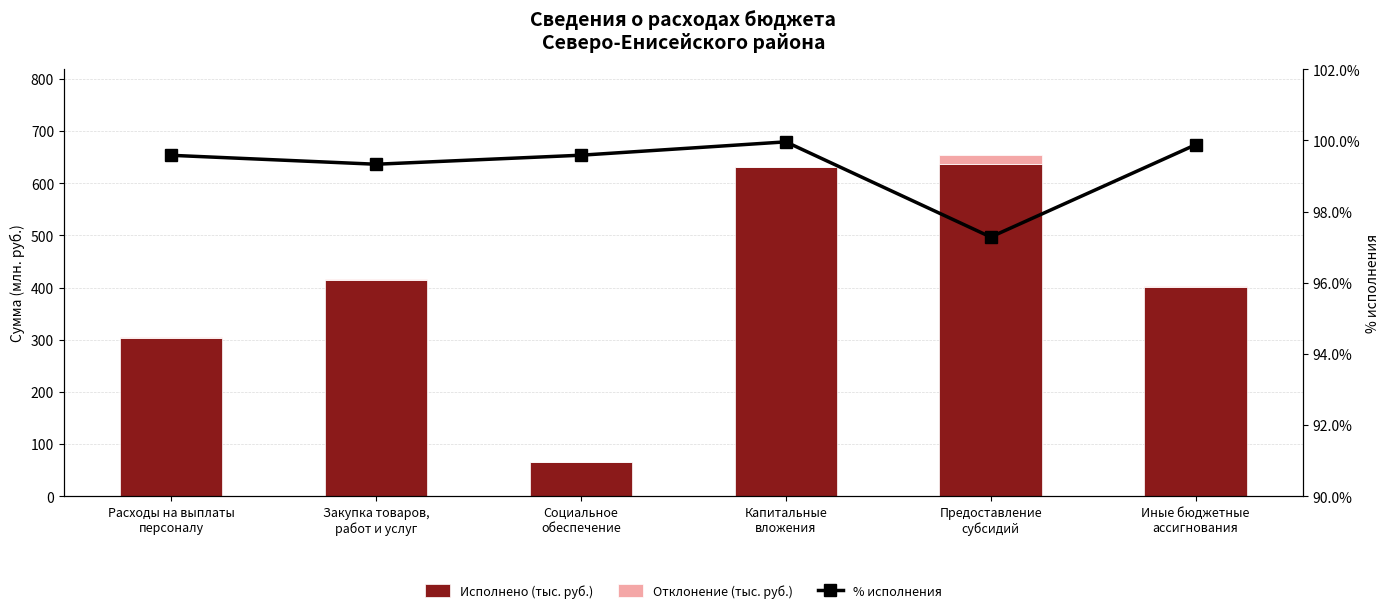

What is the label of the 3rd bar from the right?

Капитальные
вложения